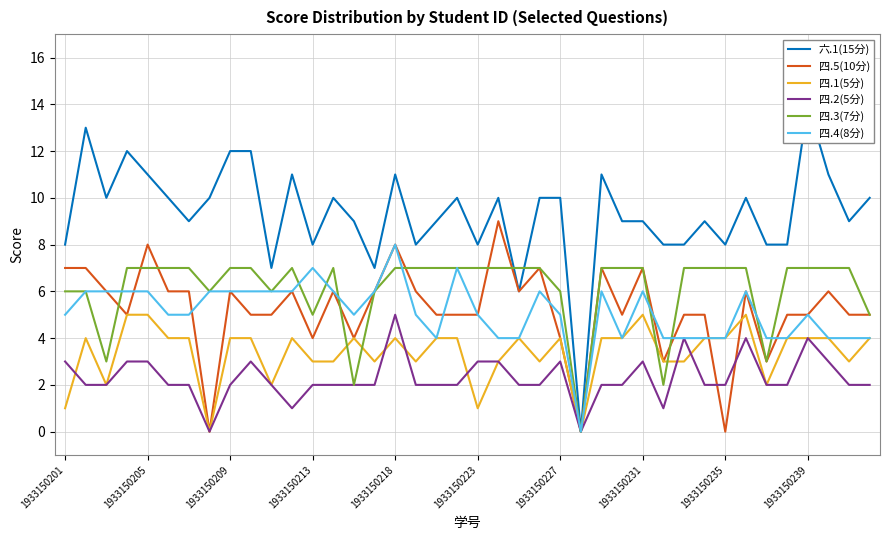

The value of 四.3(7分) at 1933150239 is 2. True or false?

False